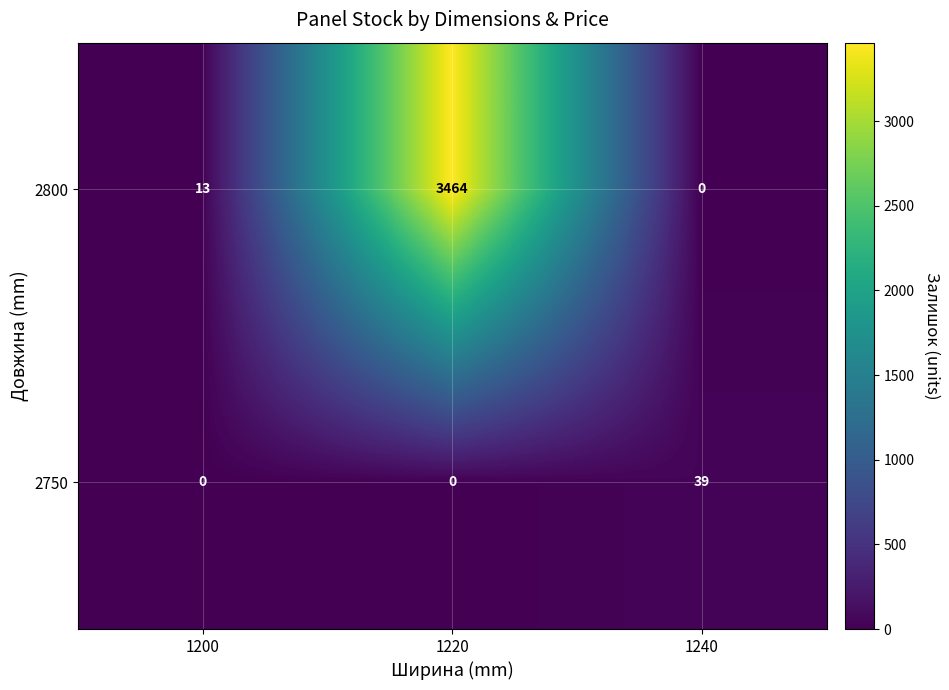

List the series in order of their overall mean, highest first.

2800, 2750